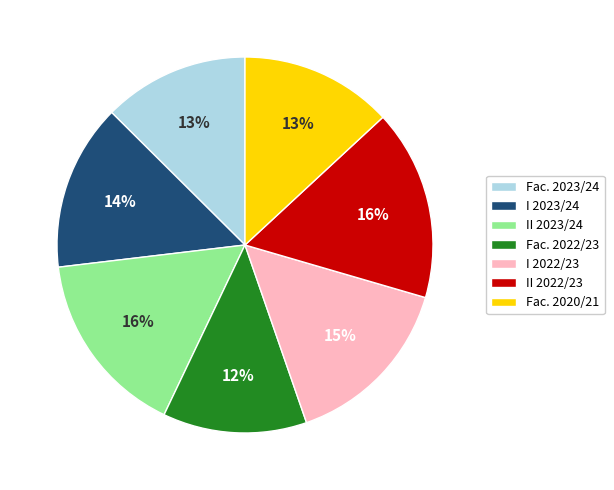

To the nearest percent, what portion does Fac. 2023/24 represent?

13%